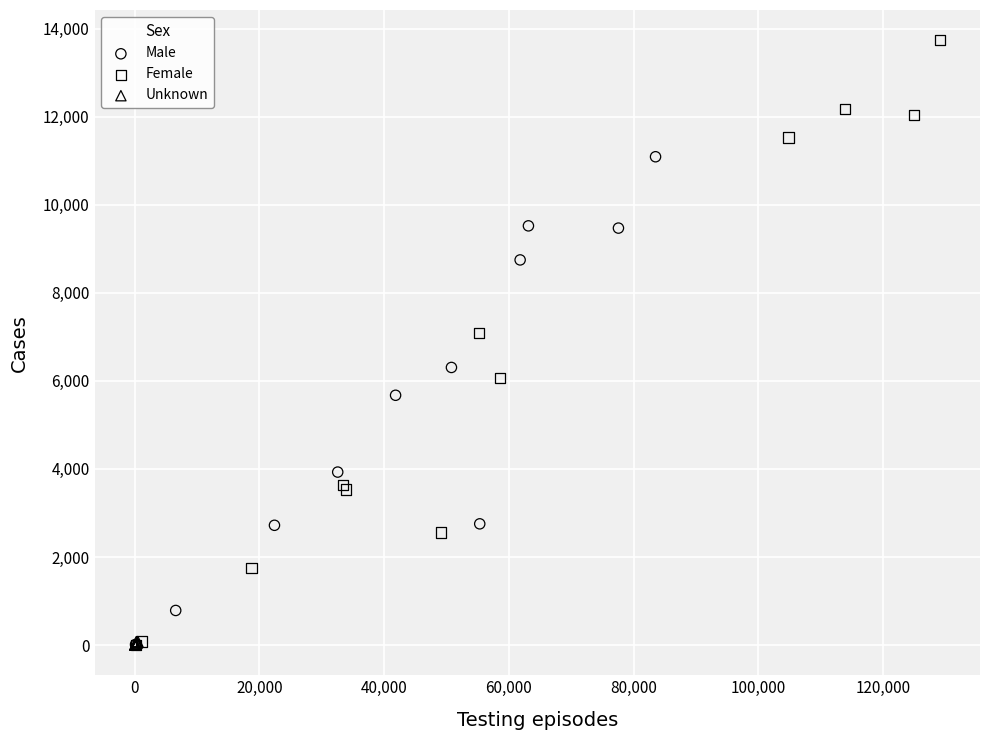

Which series contains the highest Y value?

Female